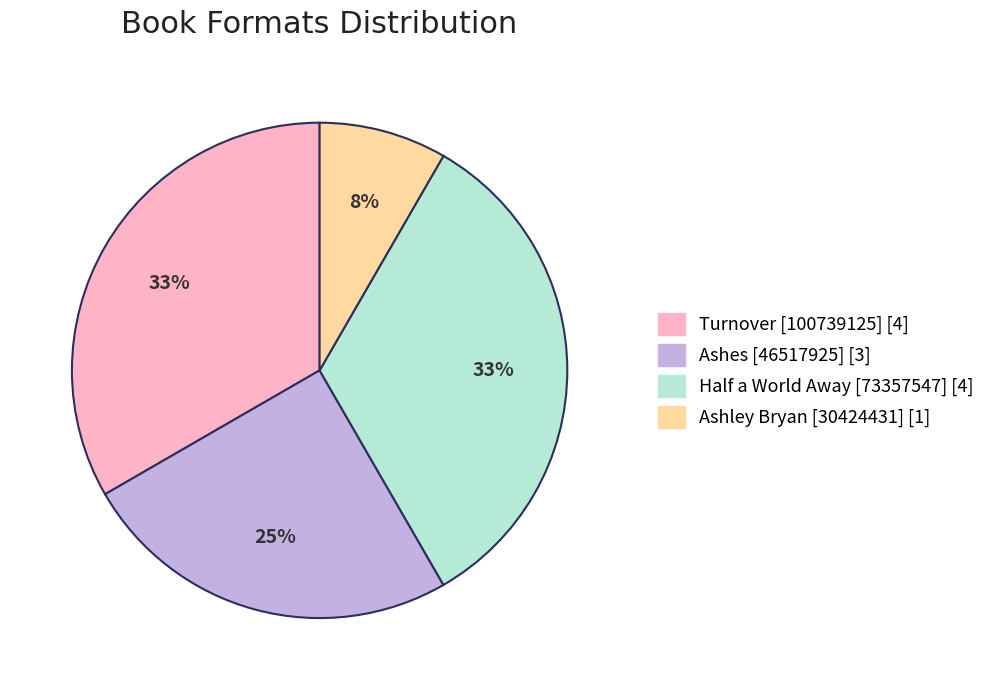

Does any single category account for the majority?

No